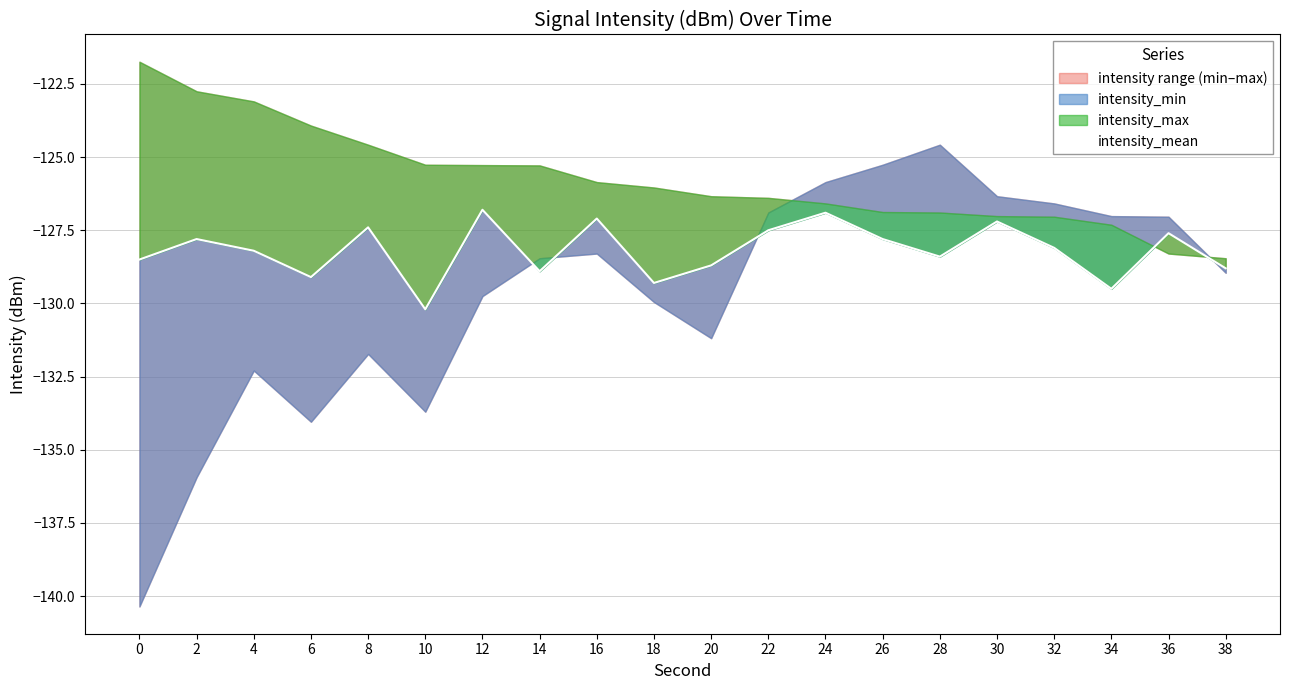

Which has a higher value, 8 or 22?

8